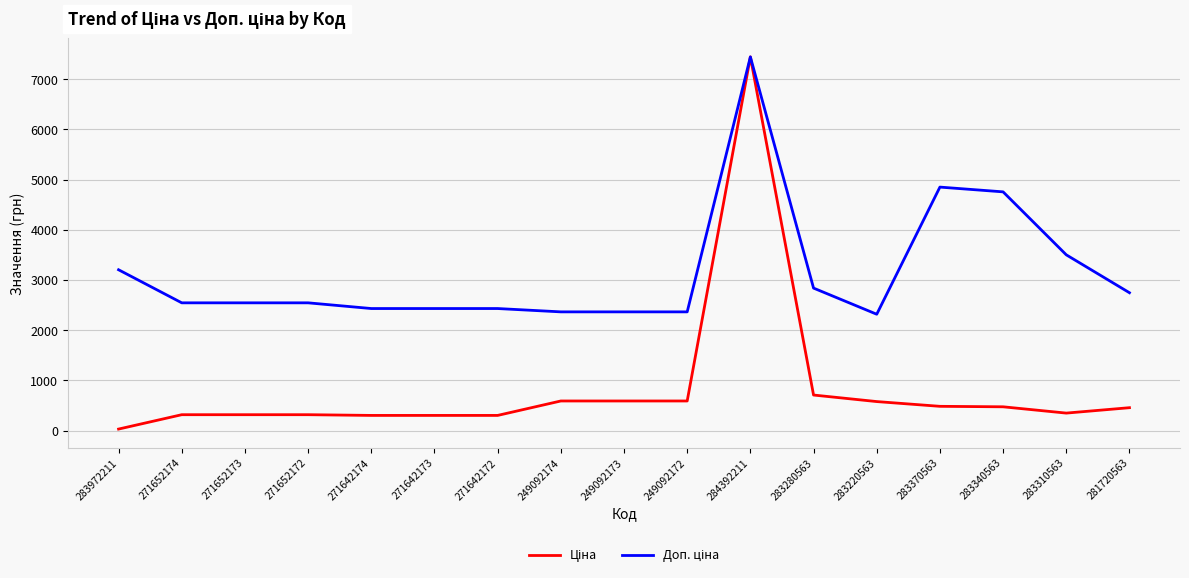

Count the number of categories in the chart.

17